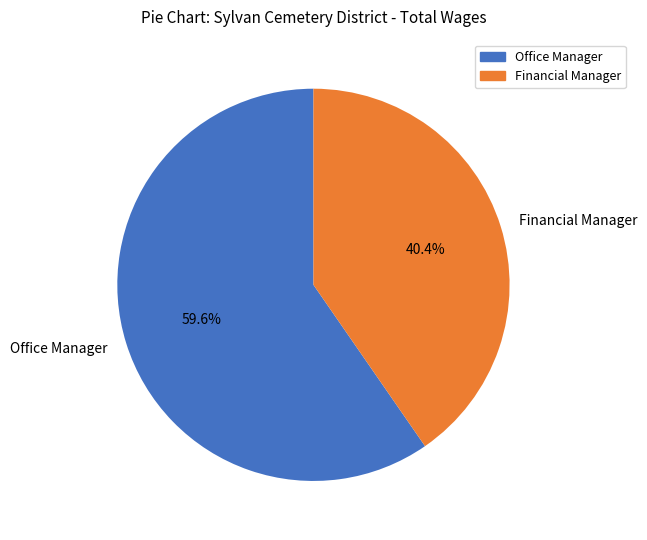

Count the number of slices in the pie.

2